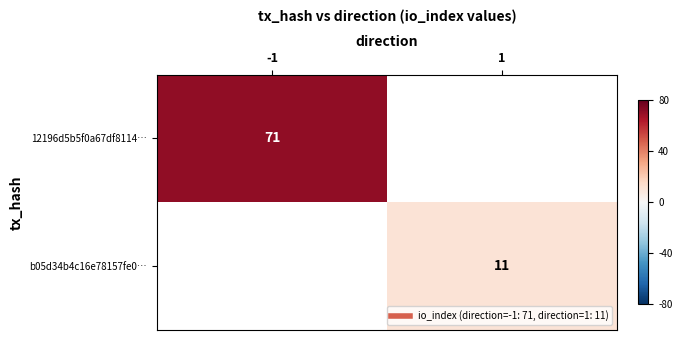

How many data points does each series have?

2